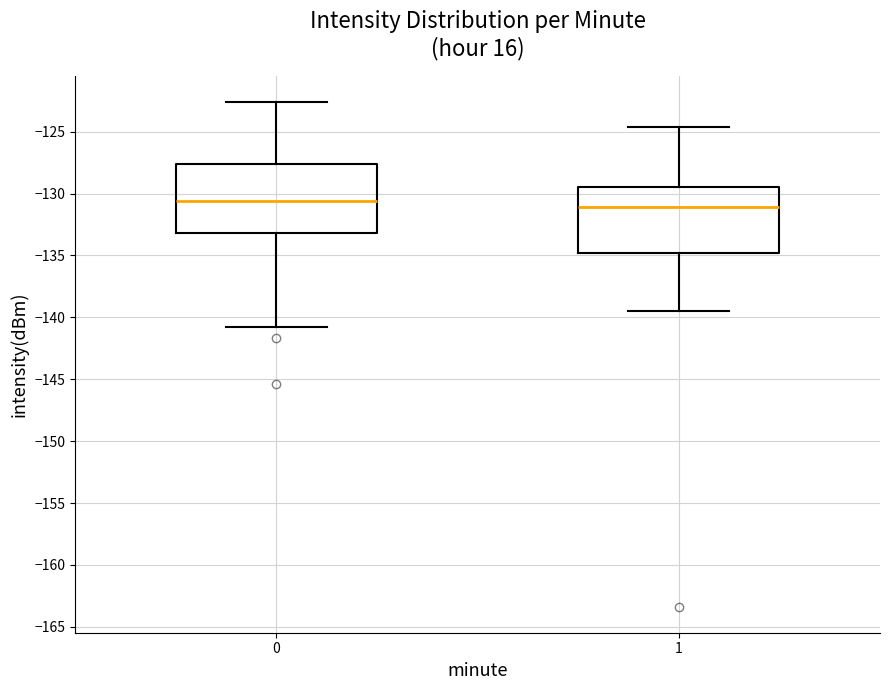

Where does the upper whisker of the box at x = 0 end on the y-axis? The values are not printed on the chart, so give them approximately, as read against the axis.

-122.5